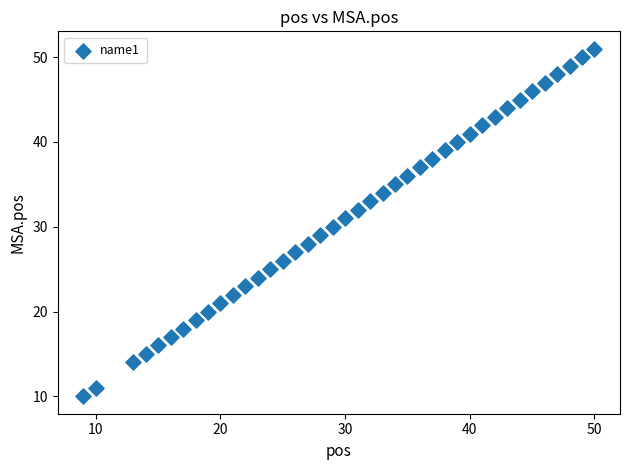

What is the range of Y values (max minus min)?

41